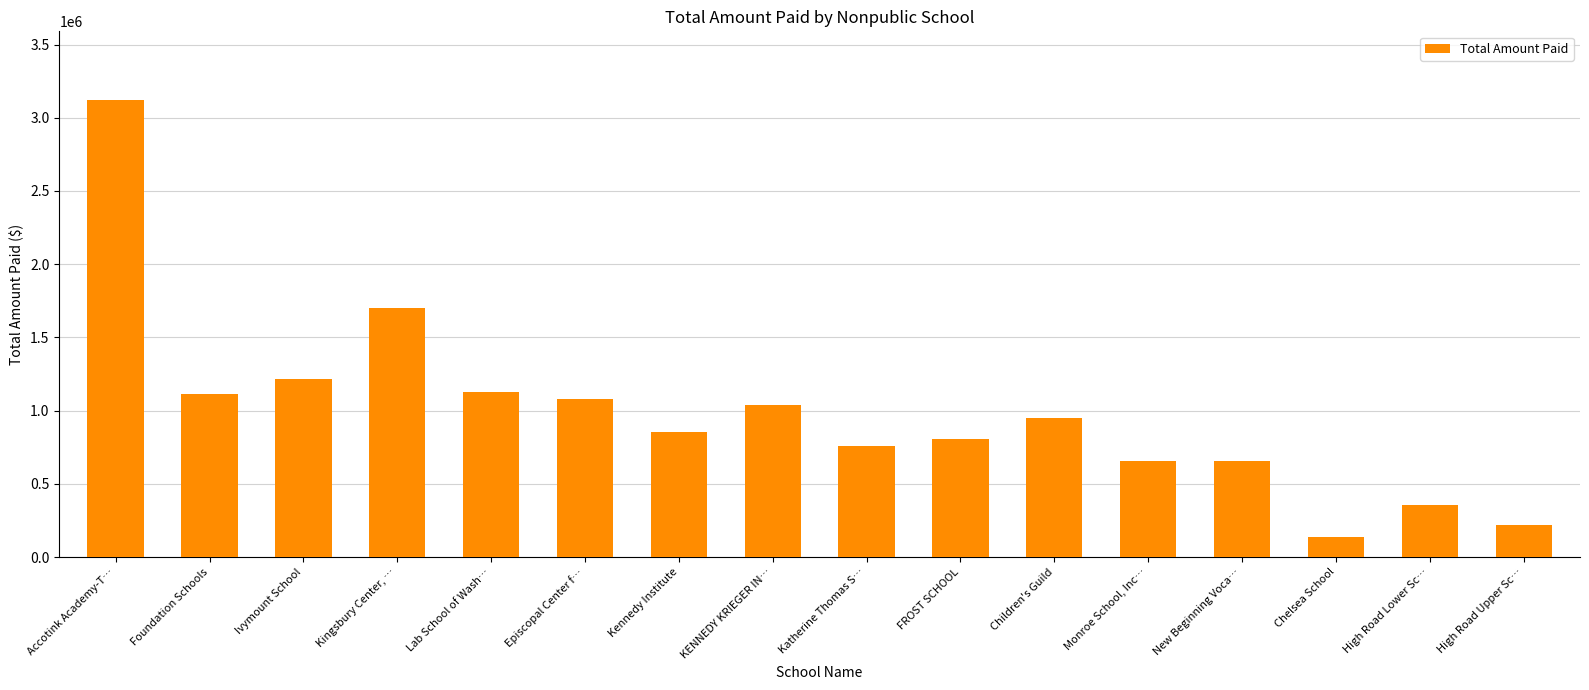

Rank the categories by value from lowest to highest.

Chelsea School, High Road Upper Sc…, High Road Lower Sc…, New Beginning Voca…, Monroe School, Inc…, Katherine Thomas S…, FROST SCHOOL, Kennedy Institute, Children's Guild, KENNEDY KRIEGER IN…, Episcopal Center f…, Foundation Schools, Lab School of Wash…, Ivymount School, Kingsbury Center, …, Accotink Academy-T…